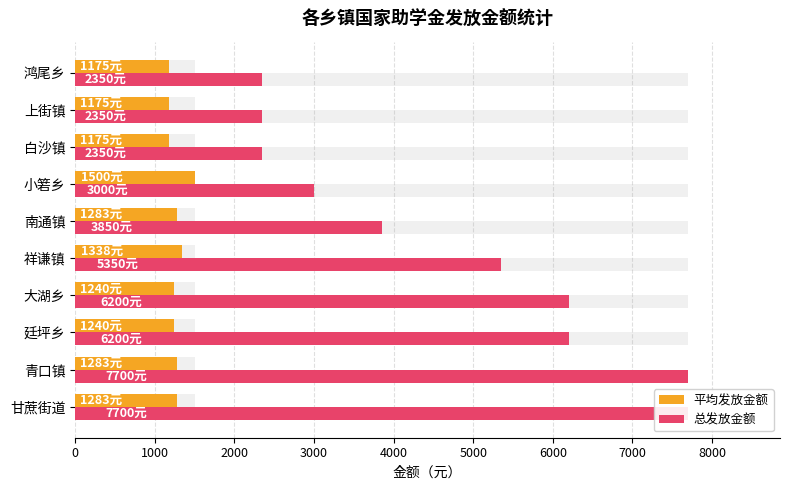

Which series has the largest total across all categories?

总发放金额